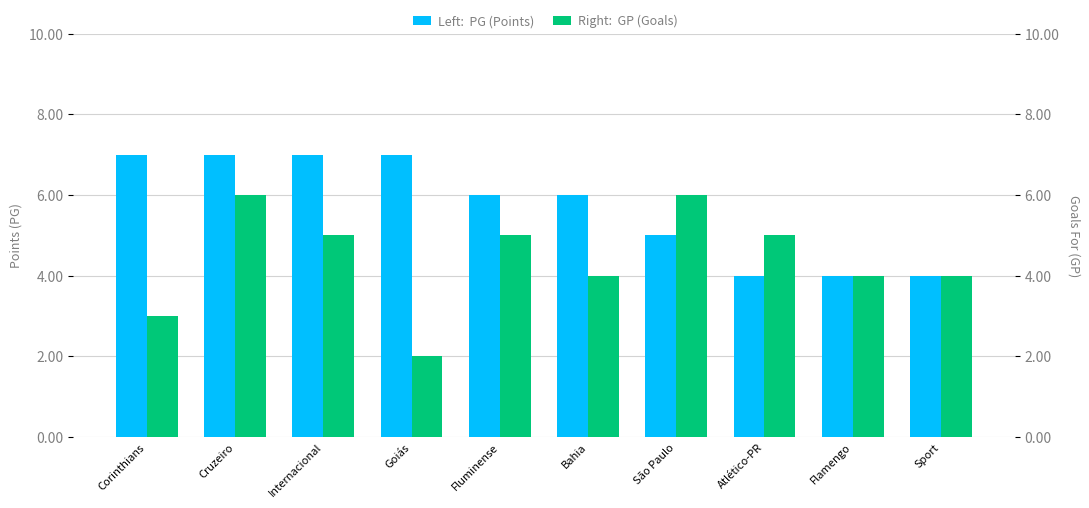

What is the total value across all series at Cruzeiro?

13